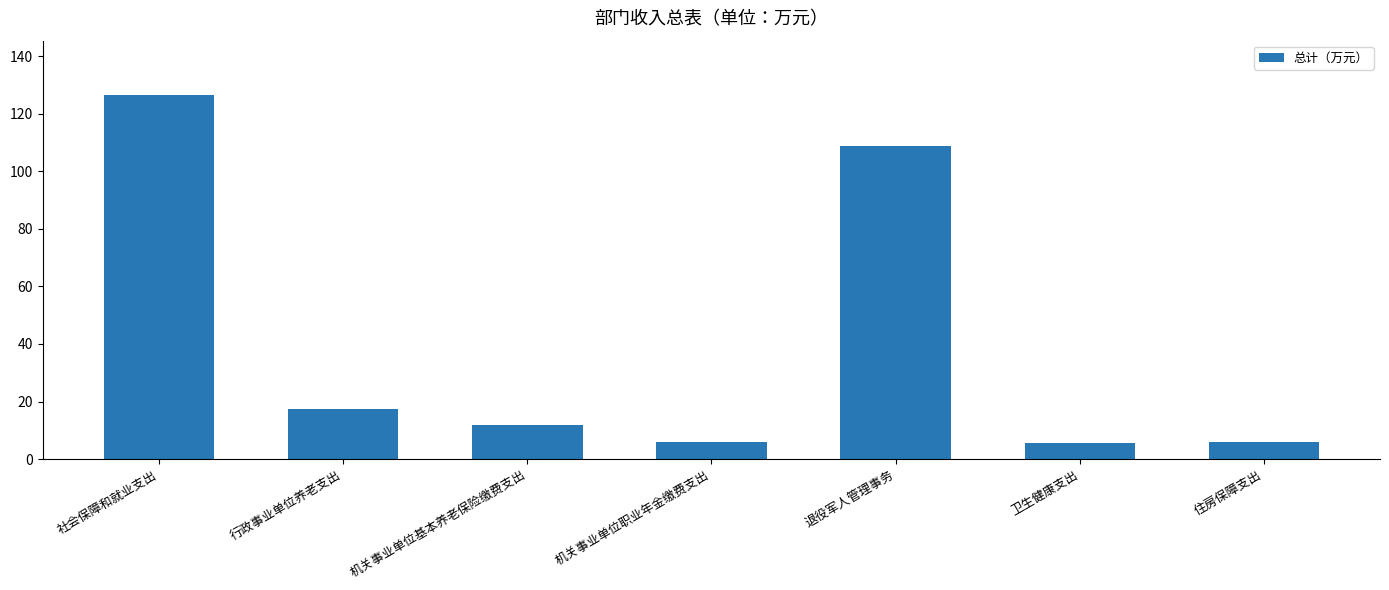

Approximately how many times larger is the value at 行政事业单位养老支出 compared to 机关事业单位职业年金缴费支出?

3.0